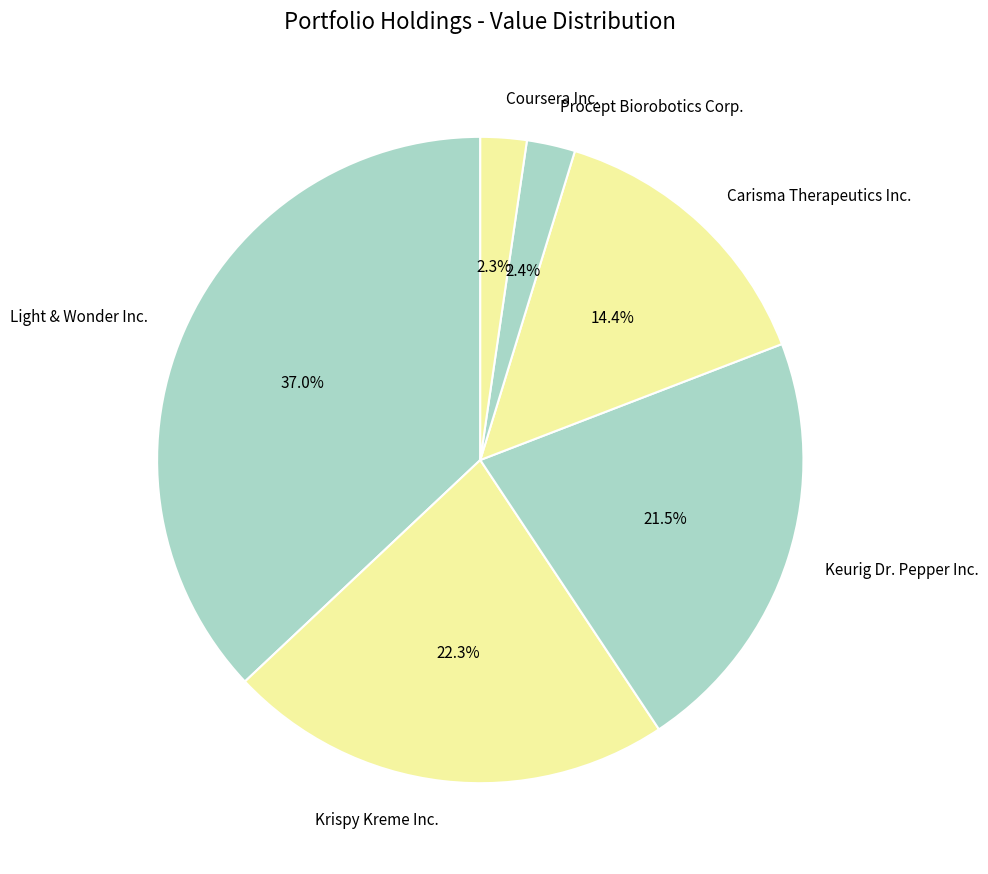

Is it true that Coursera Inc. is 11% of the pie?

False